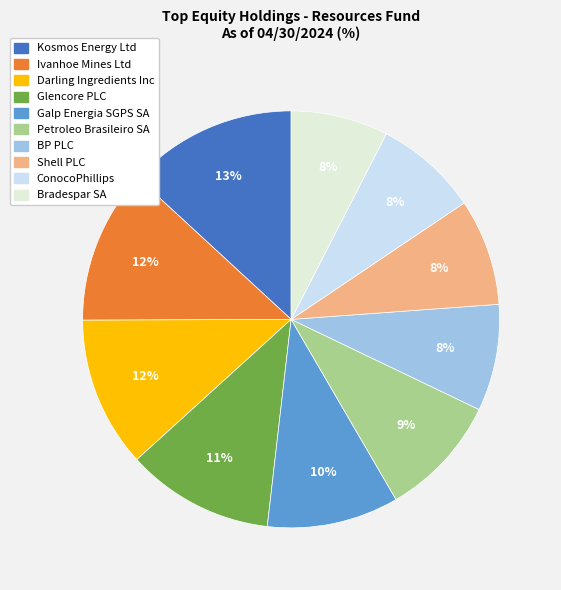

Which slice is the smallest?

Bradespar SA